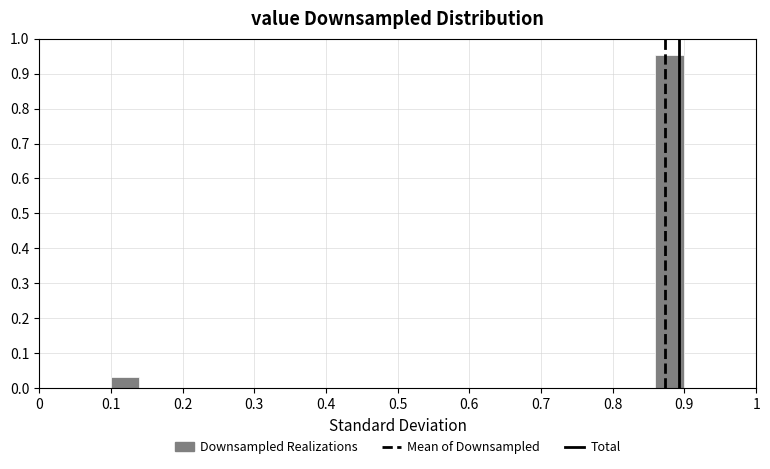

Read against the x-axis, roughly where is the centre of the tallest bar?

0.88